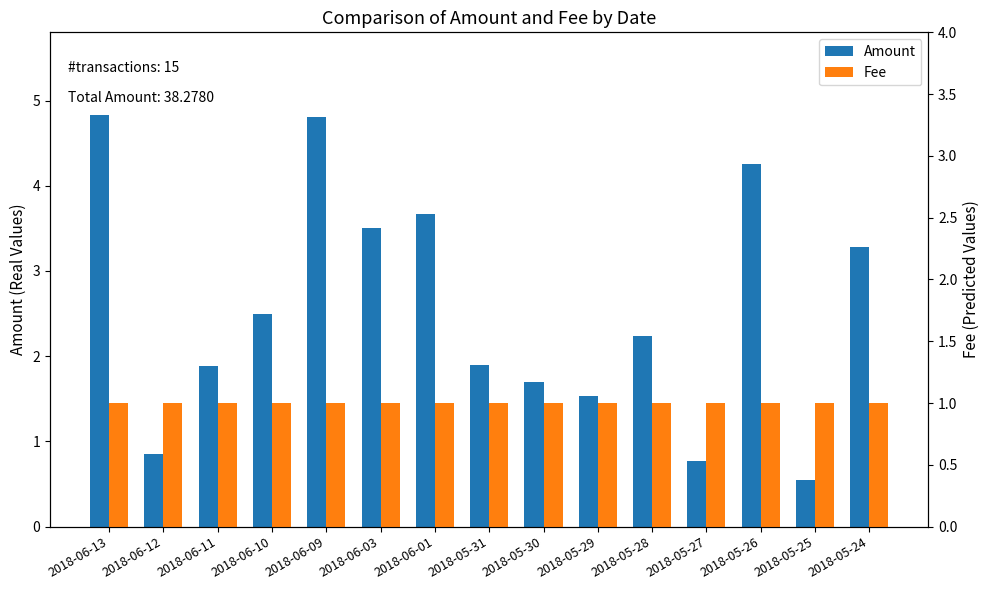

What is the label of the 10th bar from the left?

2018-05-29